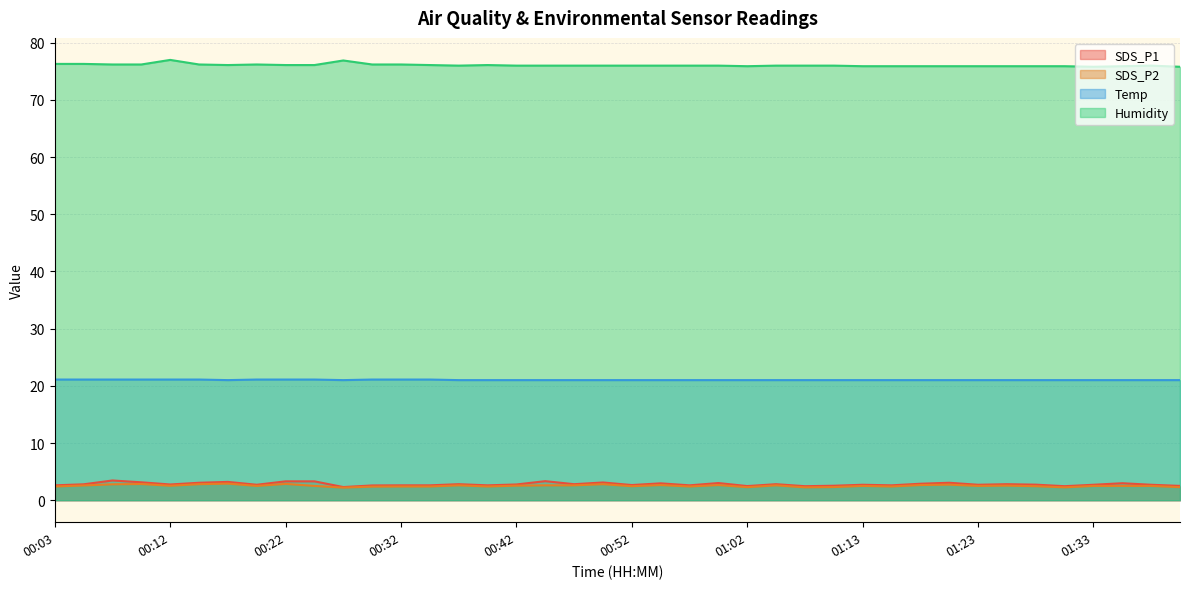

At which category is the sum across all series the highest?

00:08